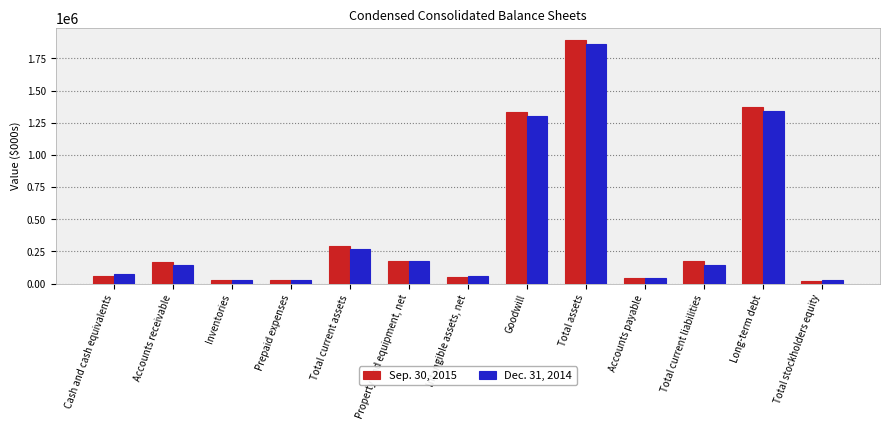

What is the total value across all series at Goodwill?

2628803